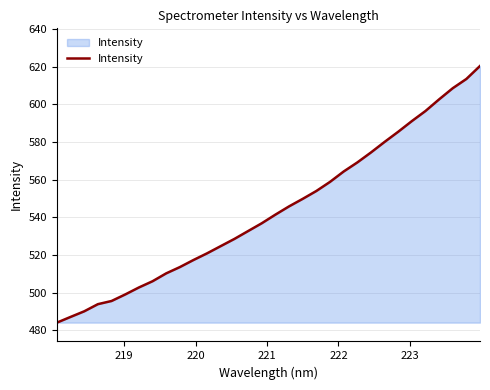

What is the smallest value displayed?

484.0